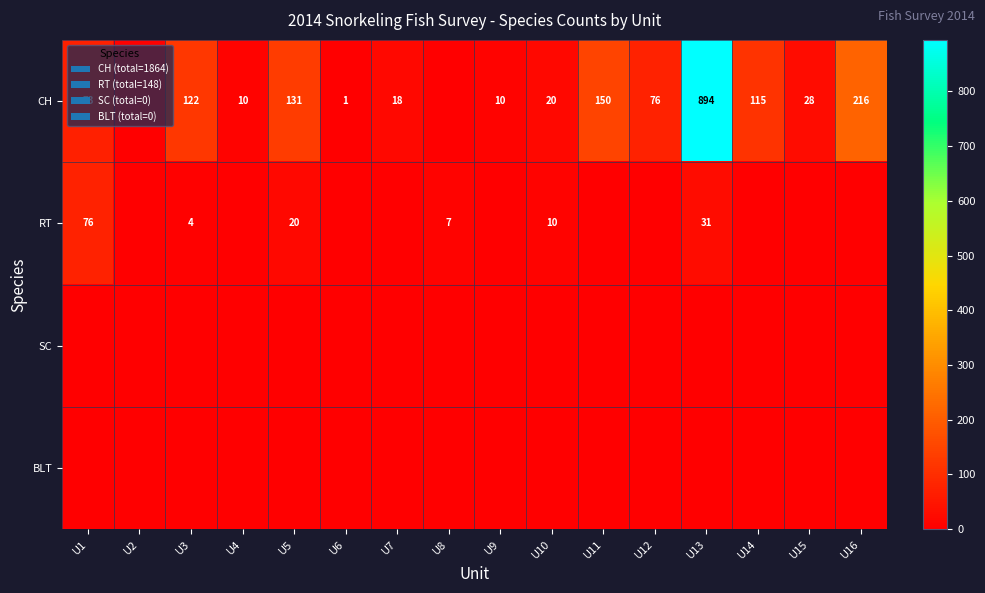

Is it true that CH equals 115 at U14?

True